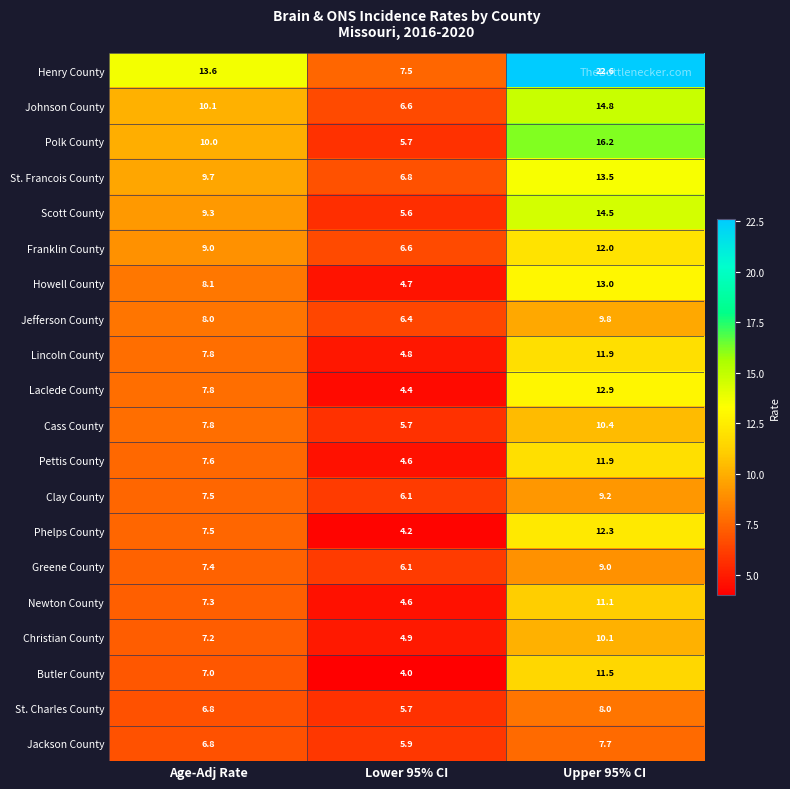

What is the approximate value of Lincoln County at Age-Adj Rate?

7.8